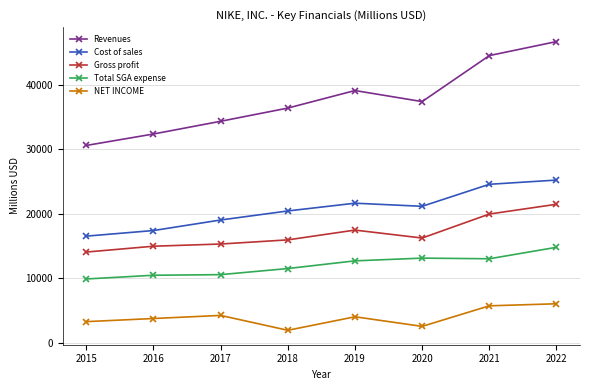

What is the sum of the NET INCOME values at 2017 and 2020?

6779